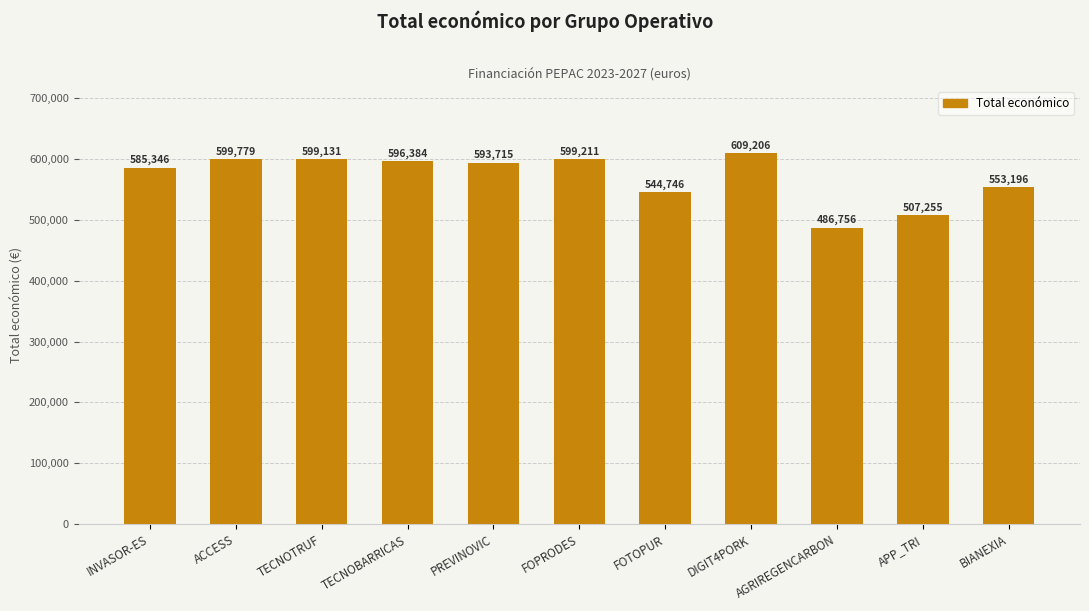

Are the bars grouped side by side (vs. stacked)?

No